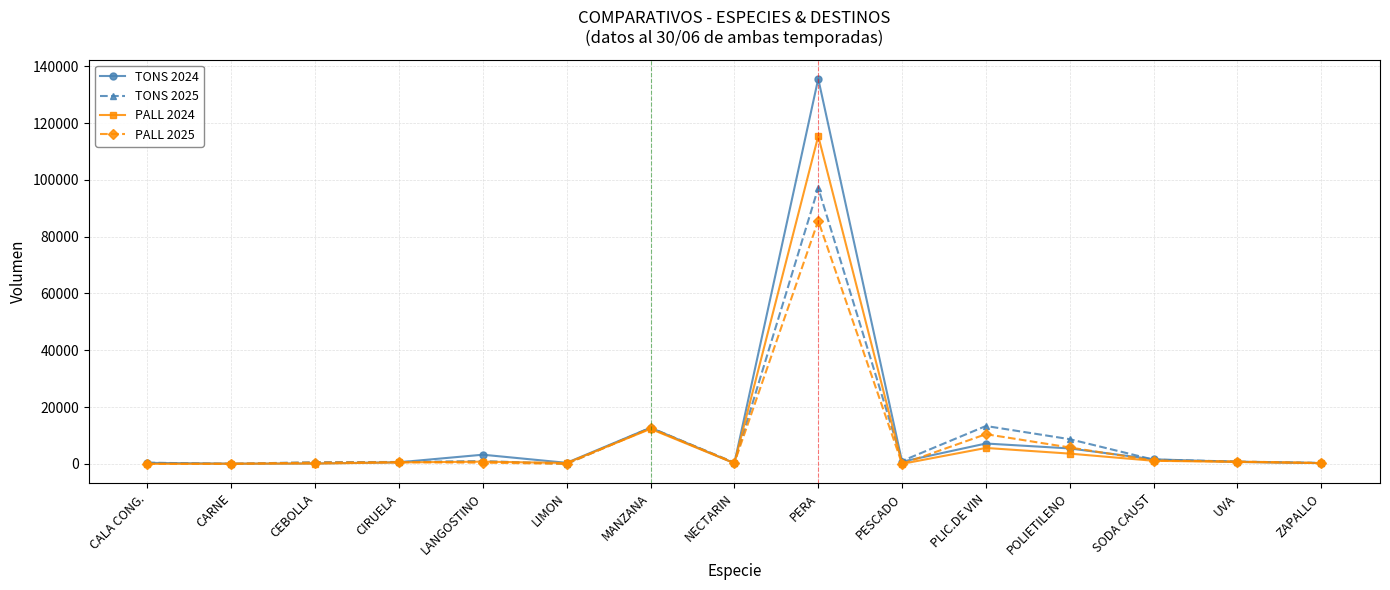

Which series has the largest range (max minus min)?

TONS 2024